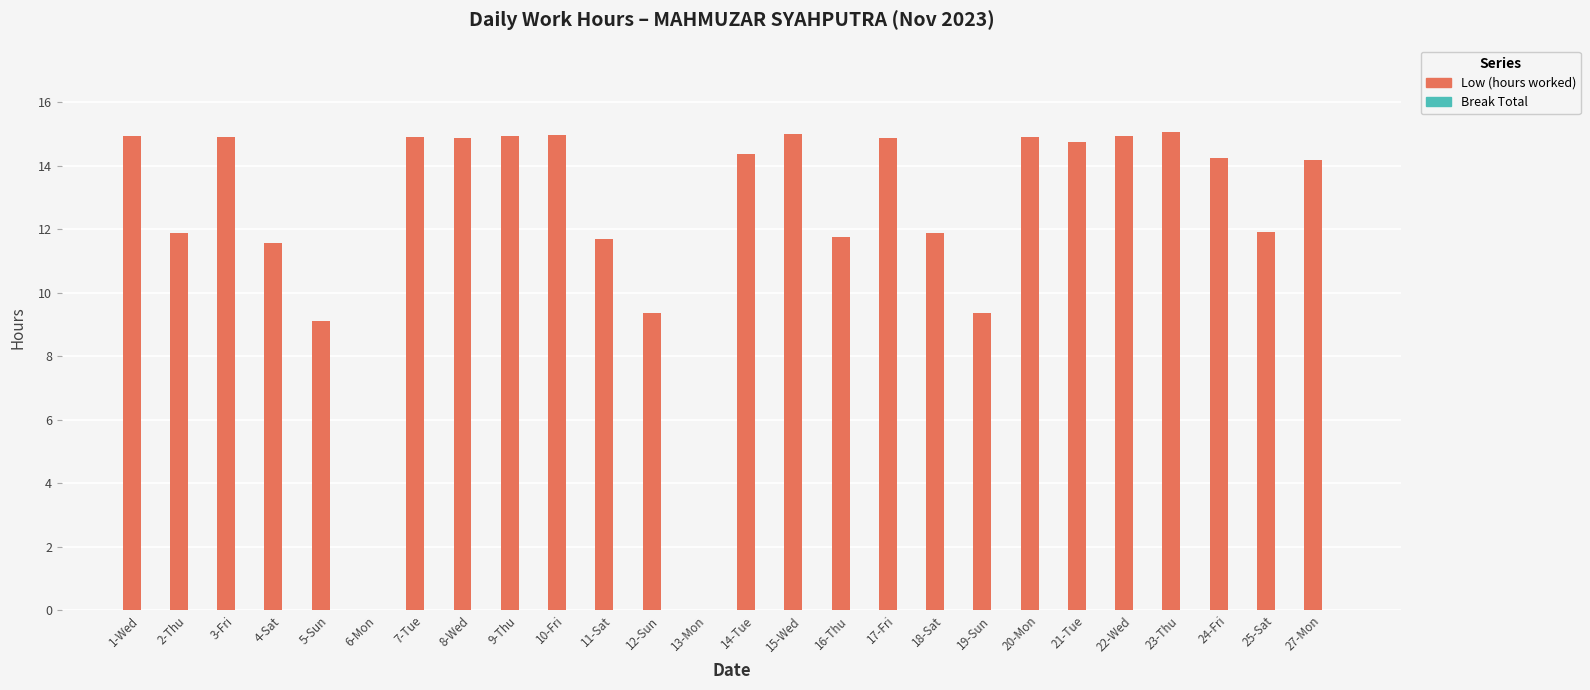

What is the maximum value shown in the chart?

15.1